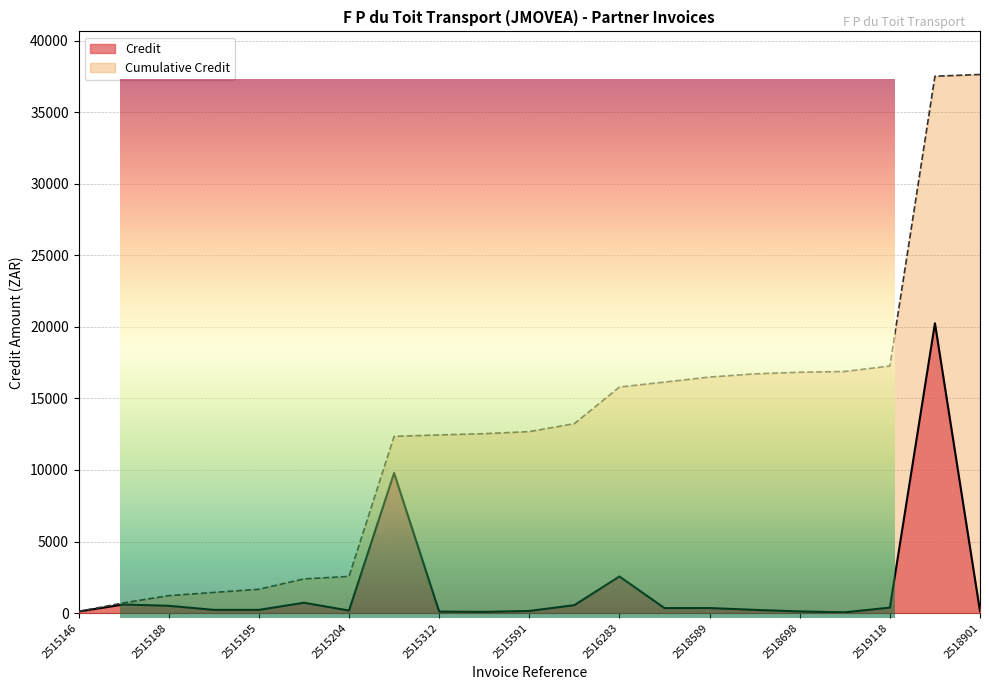

What is the value of the 21st point from the left?

121.8